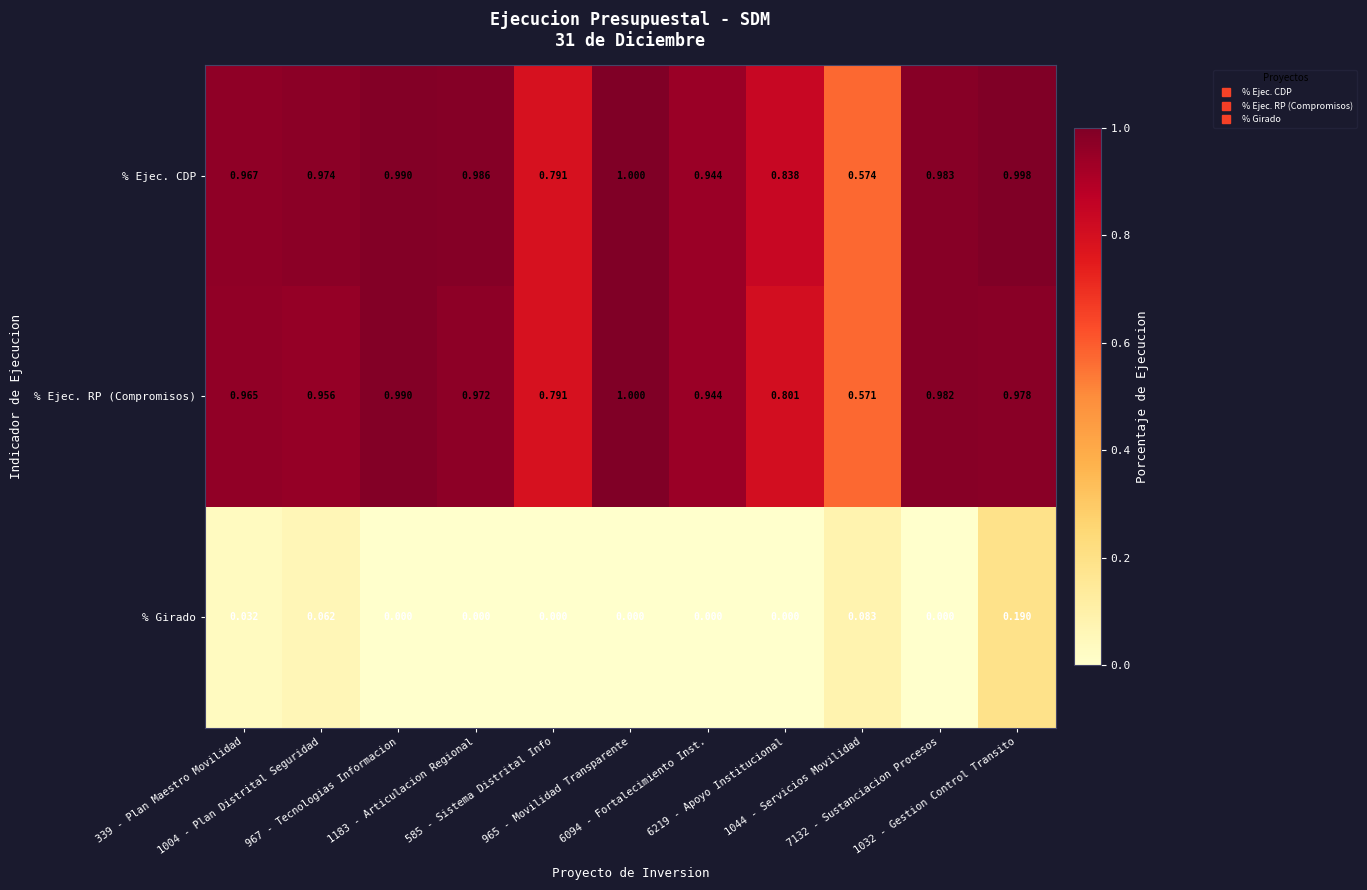

Which series has the largest range (max minus min)?

% Ejec. RP (Compromisos)